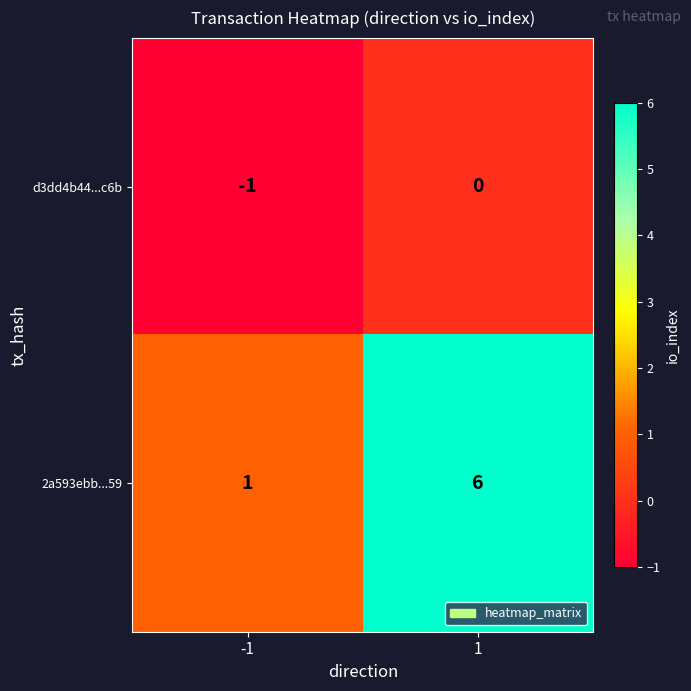

Reading right to left, transcribe all the data shown in this chart.

d3dd4b44...c6b: 0	-1
2a593ebb...59: 6	1